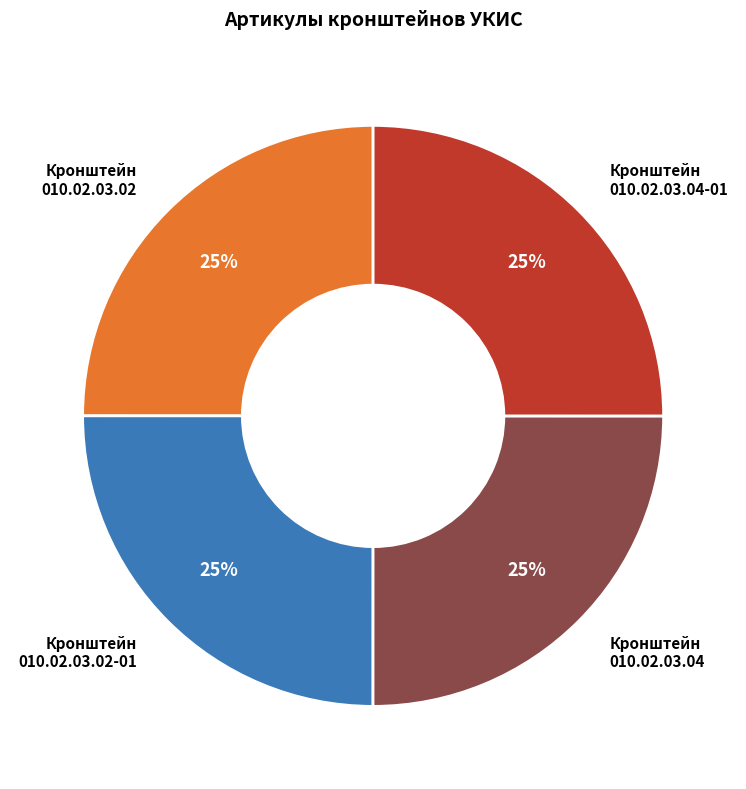

Does any single category account for the majority?

No